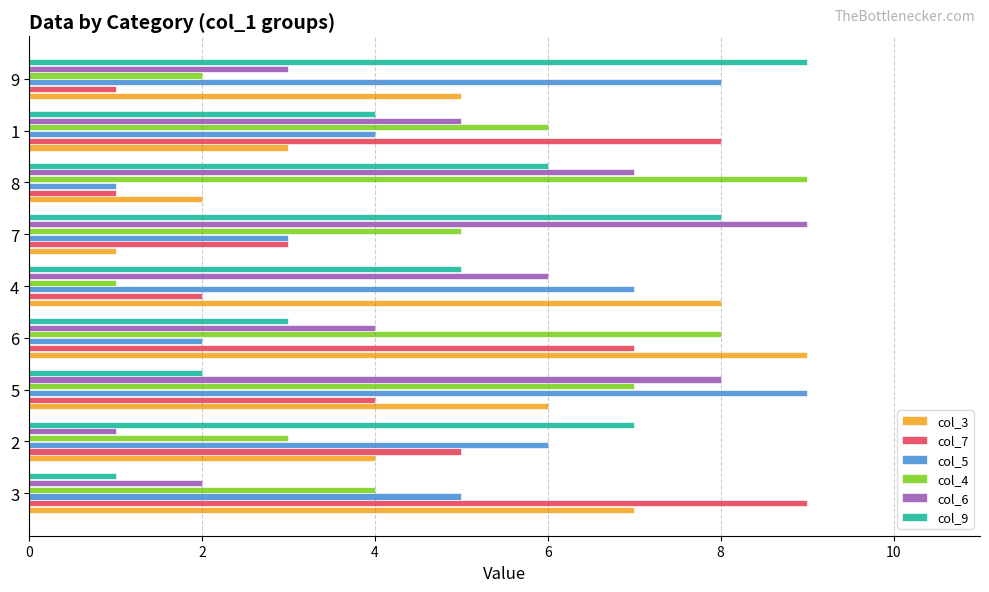

At which category is the sum across all series the highest?

5